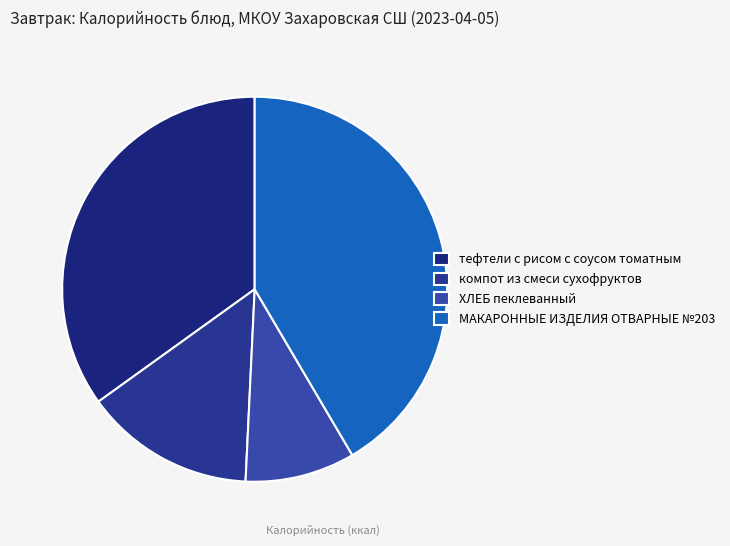

Does МАКАРОННЫЕ ИЗДЕЛИЯ ОТВАРНЫЕ №203 represent more than half of the total?

No